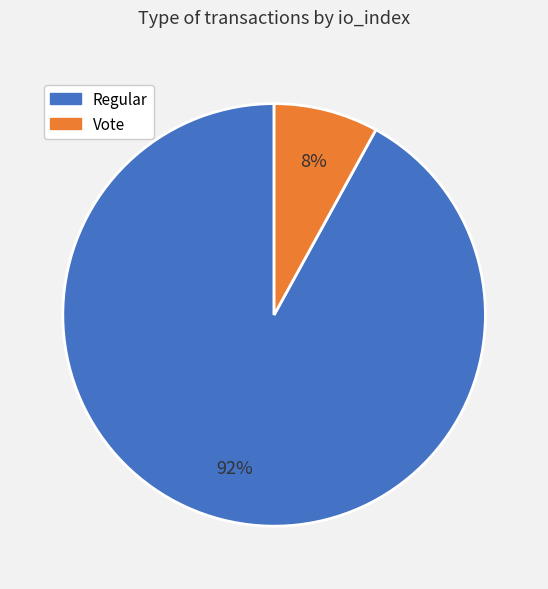

To the nearest percent, what portion does Regular represent?

92%